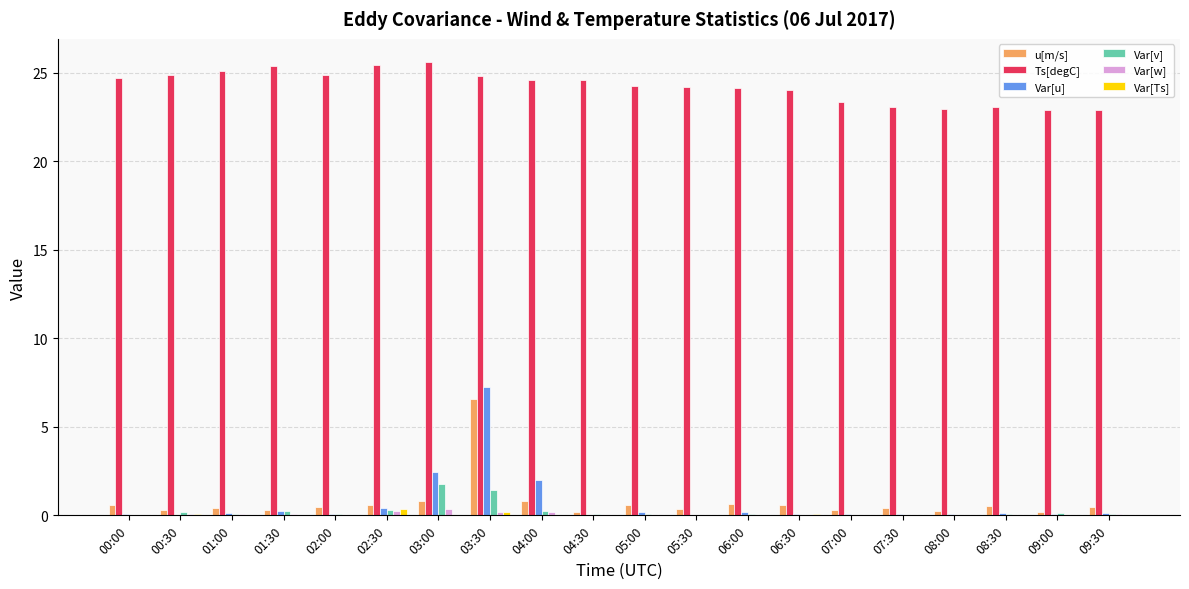

What are all the series names shown in the legend?

u[m/s], Ts[degC], Var[u], Var[v], Var[w], Var[Ts]